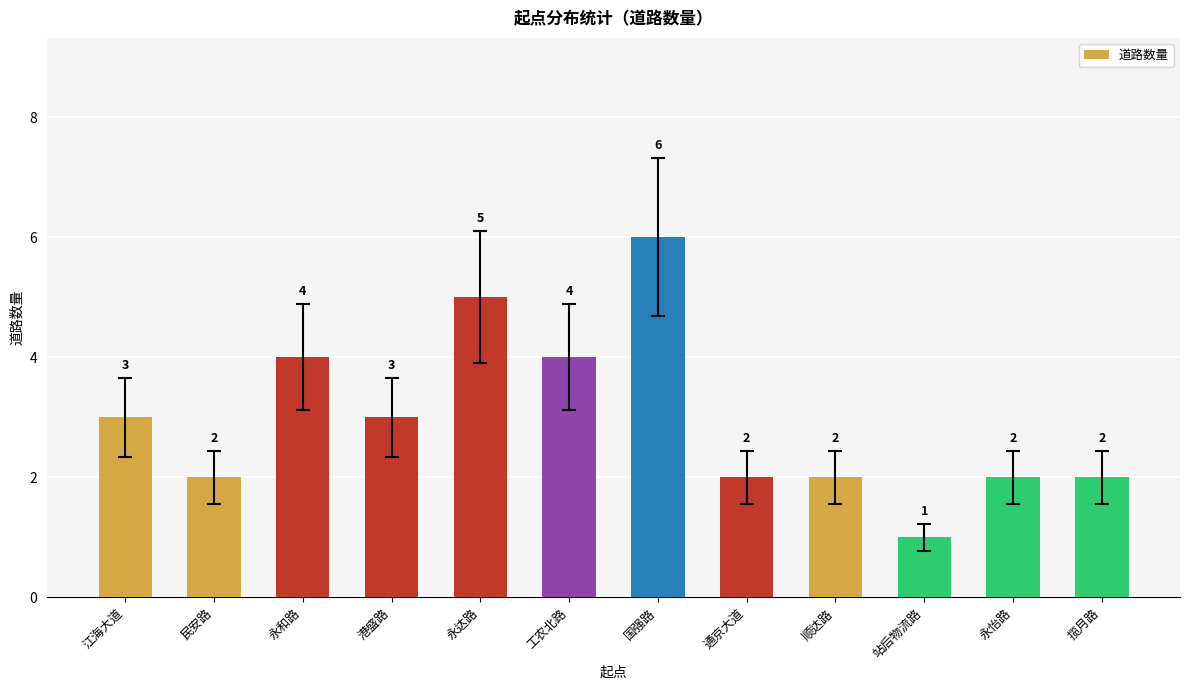

Read the value at 顺达路.

2